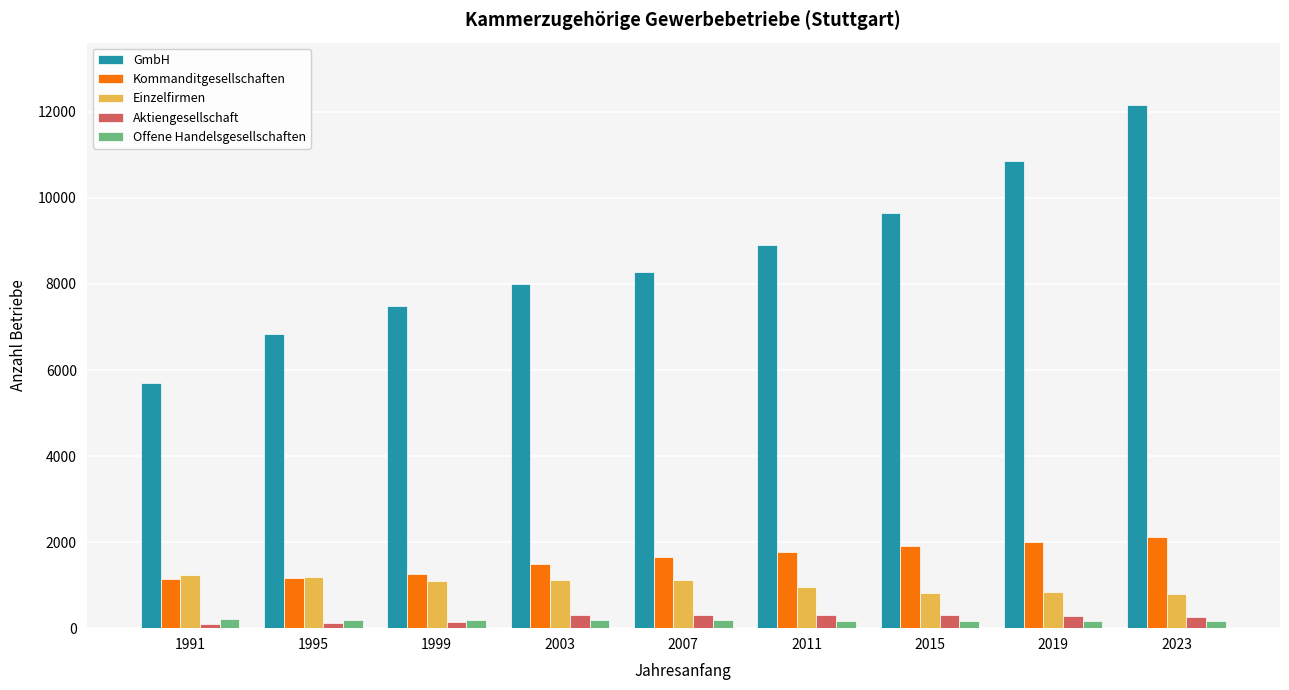

Between 1999 and 2011, which series saw the biggest shift?

GmbH